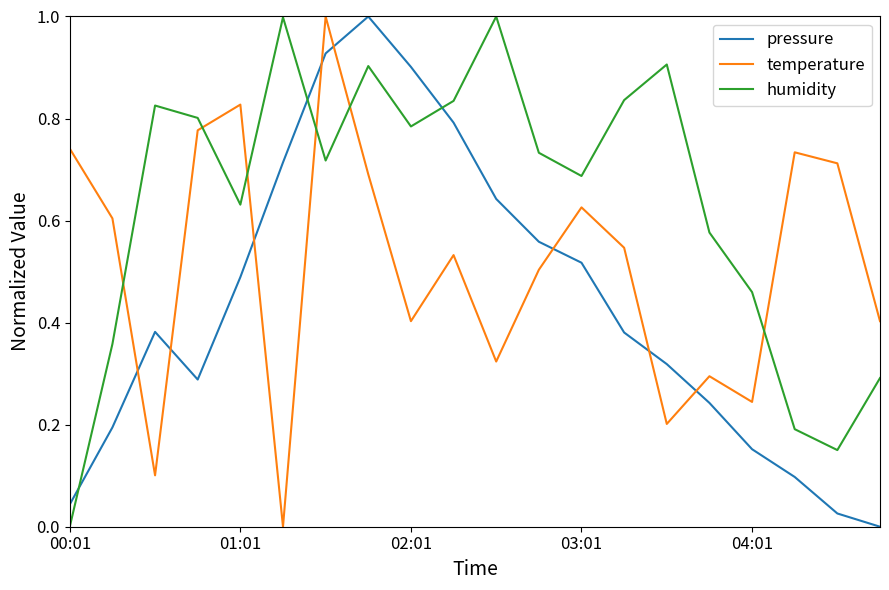

How many interior local valleys does the humidity series have?

5